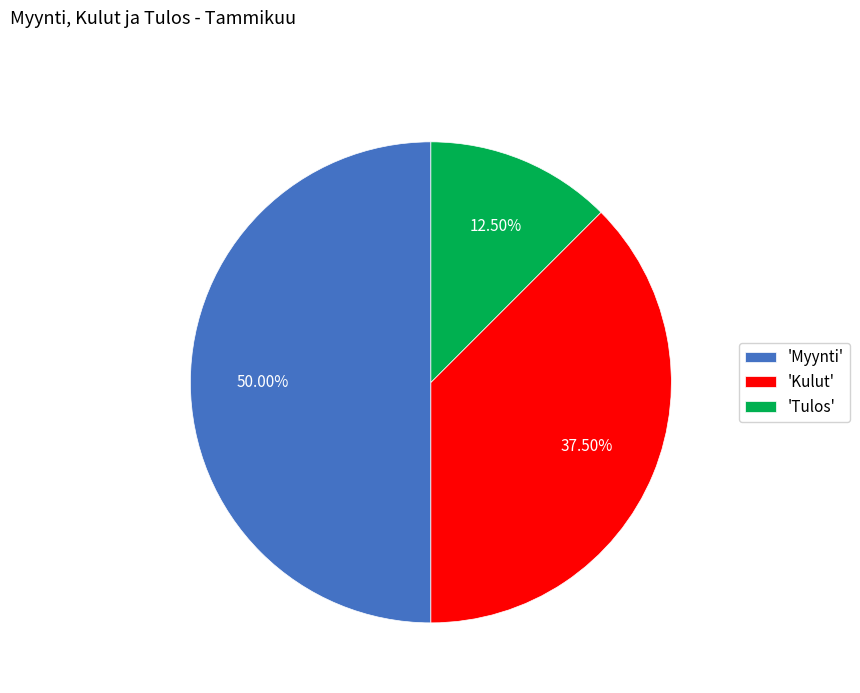

Which category has the smallest portion of the pie?

'Tulos'